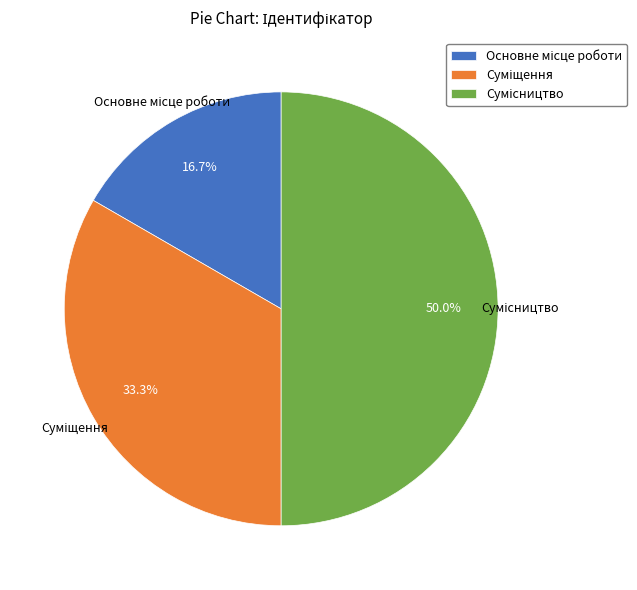

Which category has the smallest portion of the pie?

Основне місце роботи